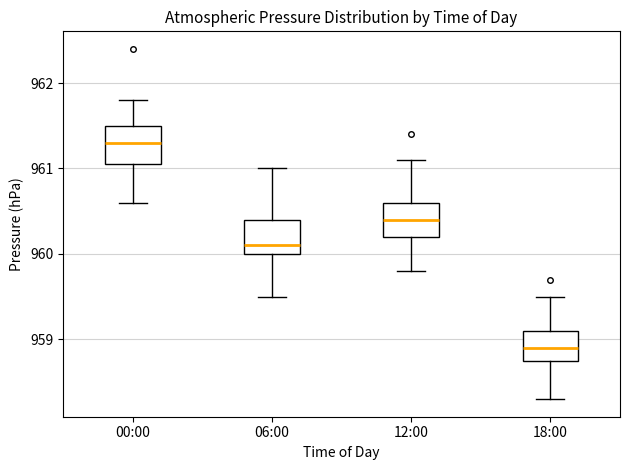

Where is the upper edge of the box for 00:00 on the y-axis? The values are not printed on the chart, so give them approximately, as read against the axis.

961.5